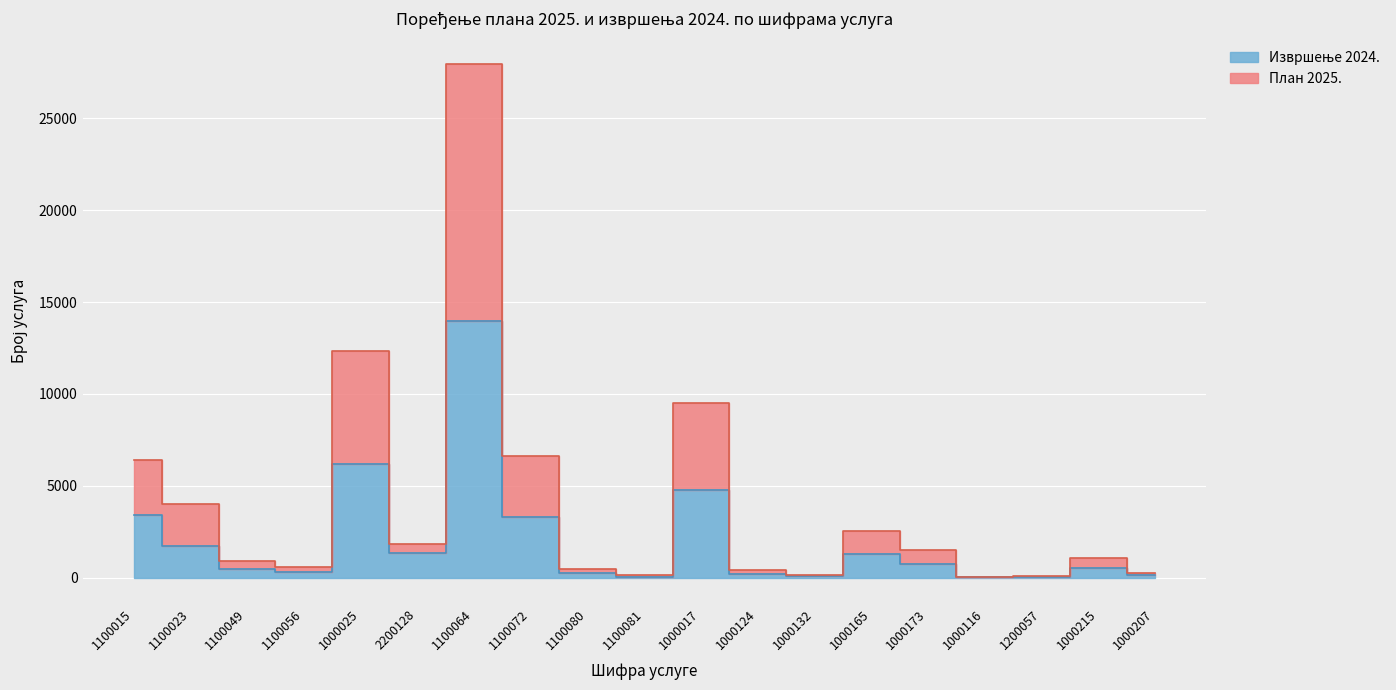

How many data points in Извршење 2024. are above 531?

9